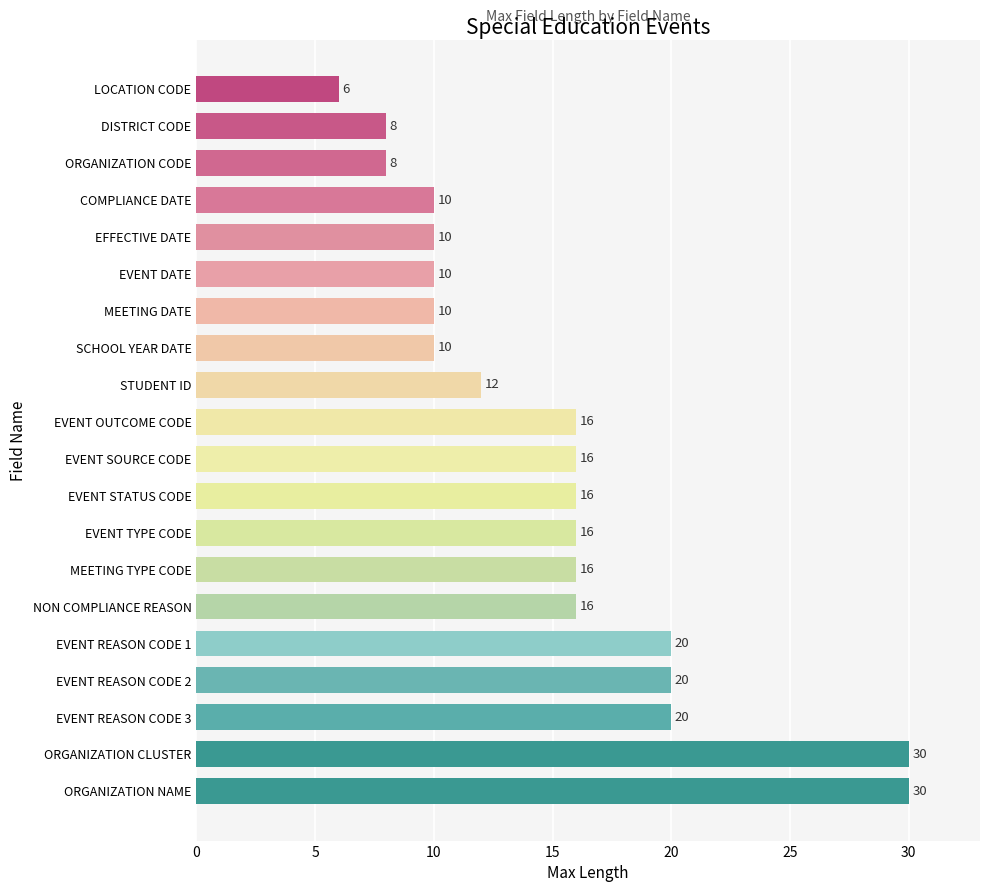

Is it true that the value at EVENT SOURCE CODE is 25?

False